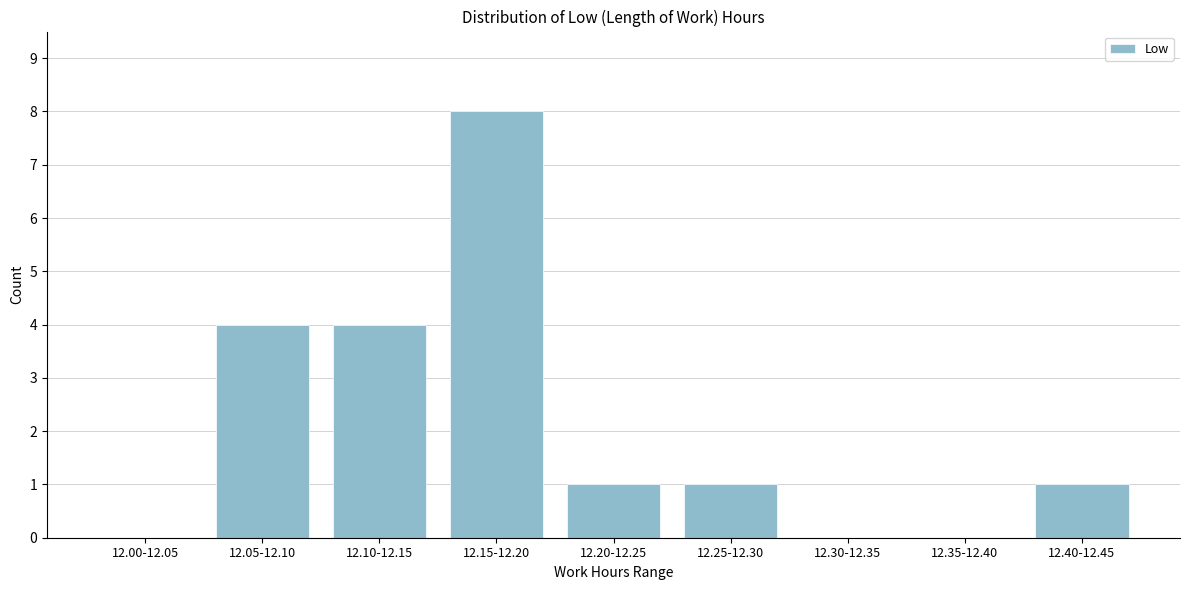

Reading left to right, list all the values displayed in this chart.

12.00-12.05=0	12.05-12.10=4	12.10-12.15=4	12.15-12.20=8	12.20-12.25=1	12.25-12.30=1	12.30-12.35=0	12.35-12.40=0	12.40-12.45=1